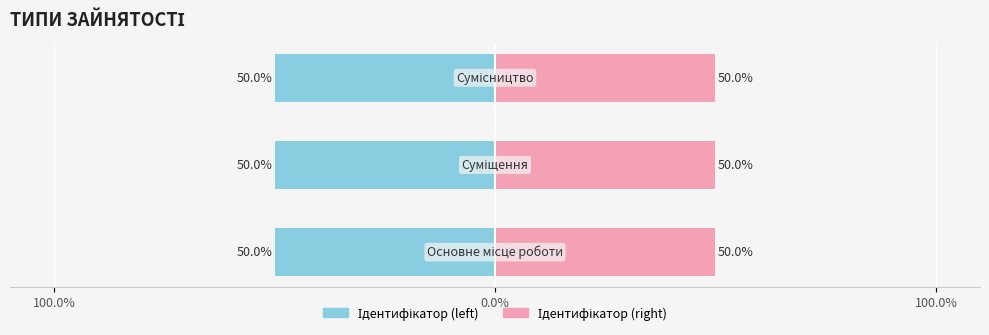

At which label is Ідентифікатор (right) closest to 2?

Суміщення